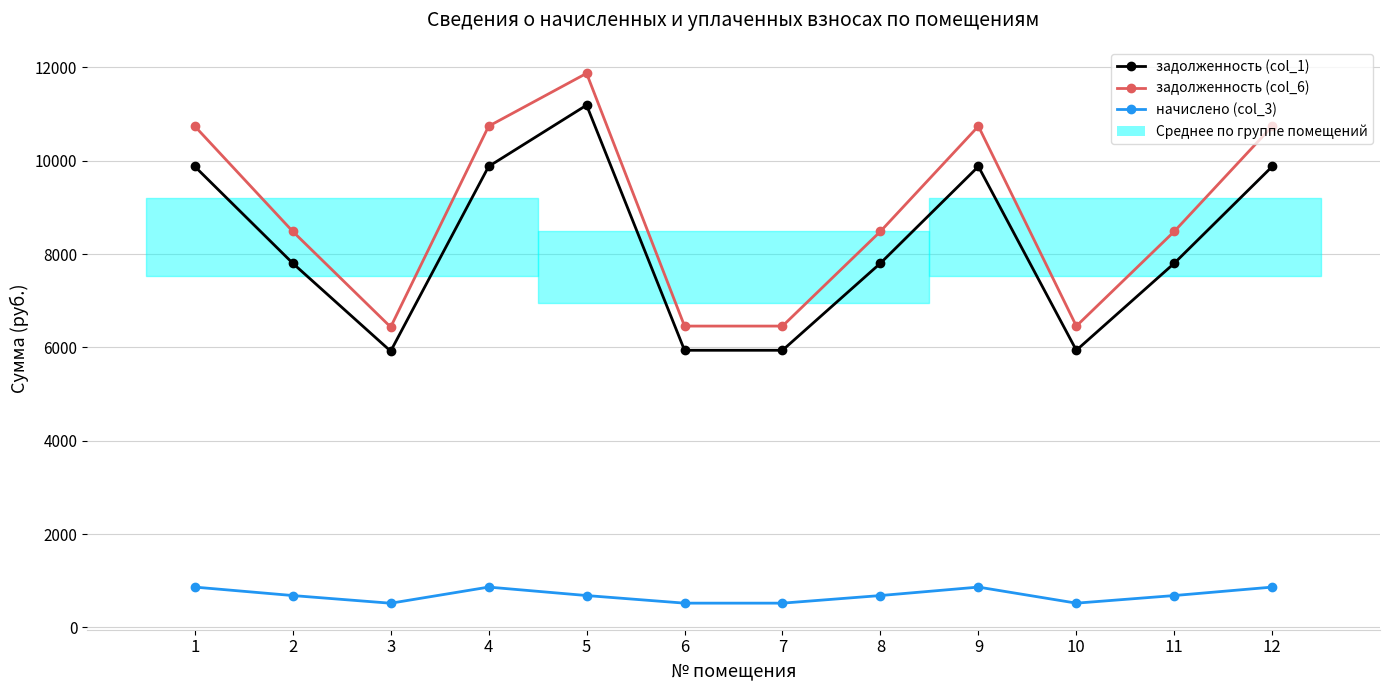

How many data points in задолженность (col_6) are above 8486?

8